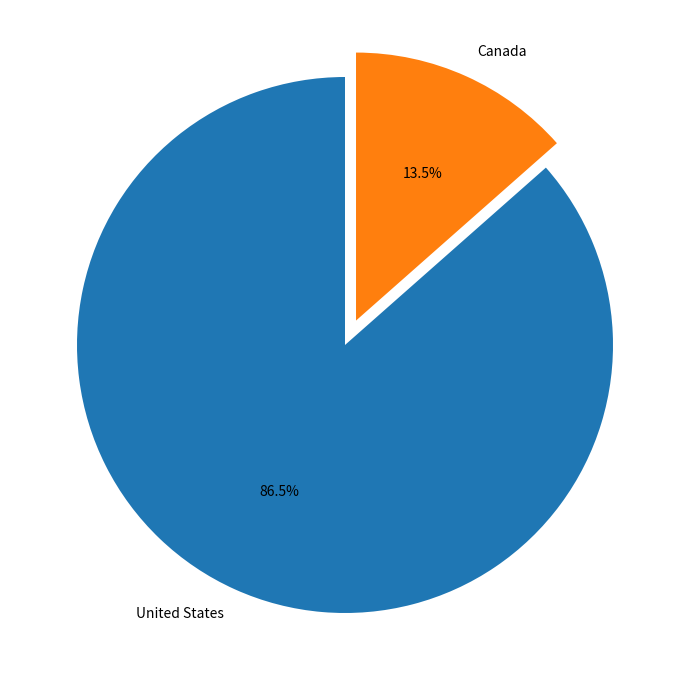

What is the total percentage of Canada and United States?

100.0%